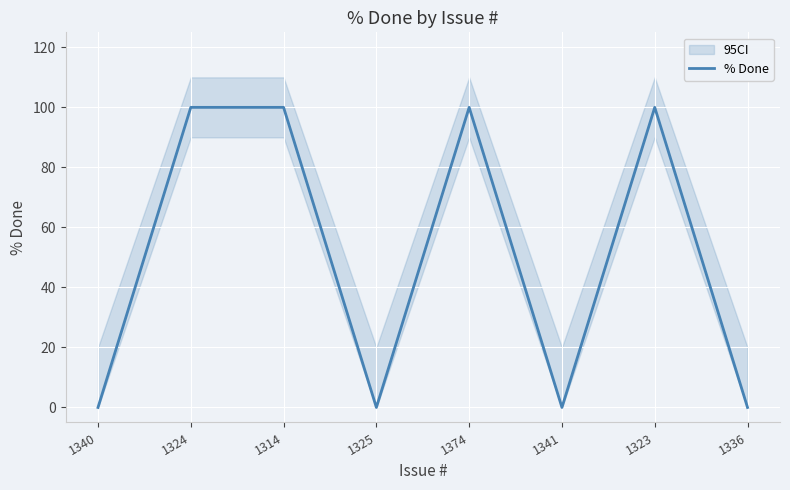

Rank the categories by value from lowest to highest.

1340, 1325, 1341, 1336, 1324, 1314, 1374, 1323